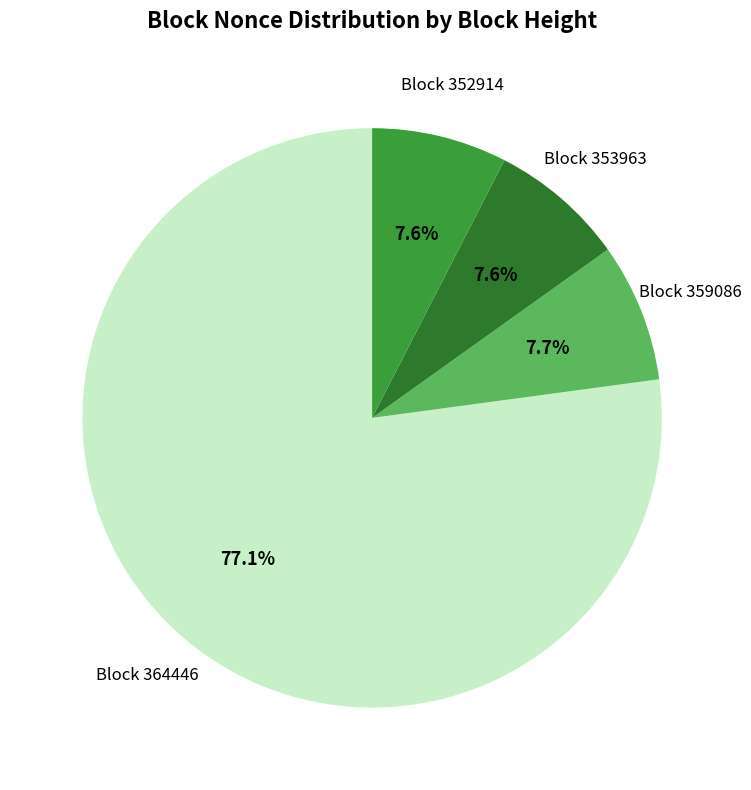

Which slice is the largest?

364446